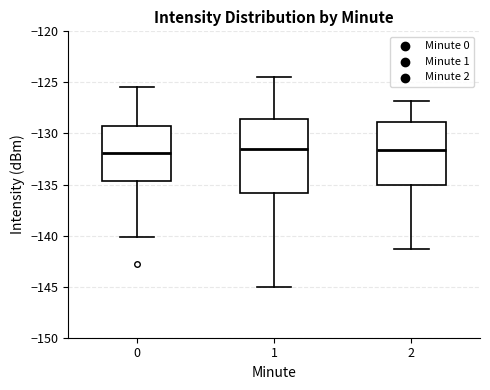

Reading left to right, transcribe this box plot: for each box, give where its median line is, the range the box spans, and where its two whiskers end, as read against the y-axis. The values are not printed on the chart, so give them approximately, as read against the axis.

0: median -132.0, box -134.5 to -129.0, whiskers -140.0 to -125.5
1: median -131.5, box -136.0 to -128.5, whiskers -145.0 to -124.5
2: median -131.5, box -135.0 to -129.0, whiskers -141.5 to -127.0